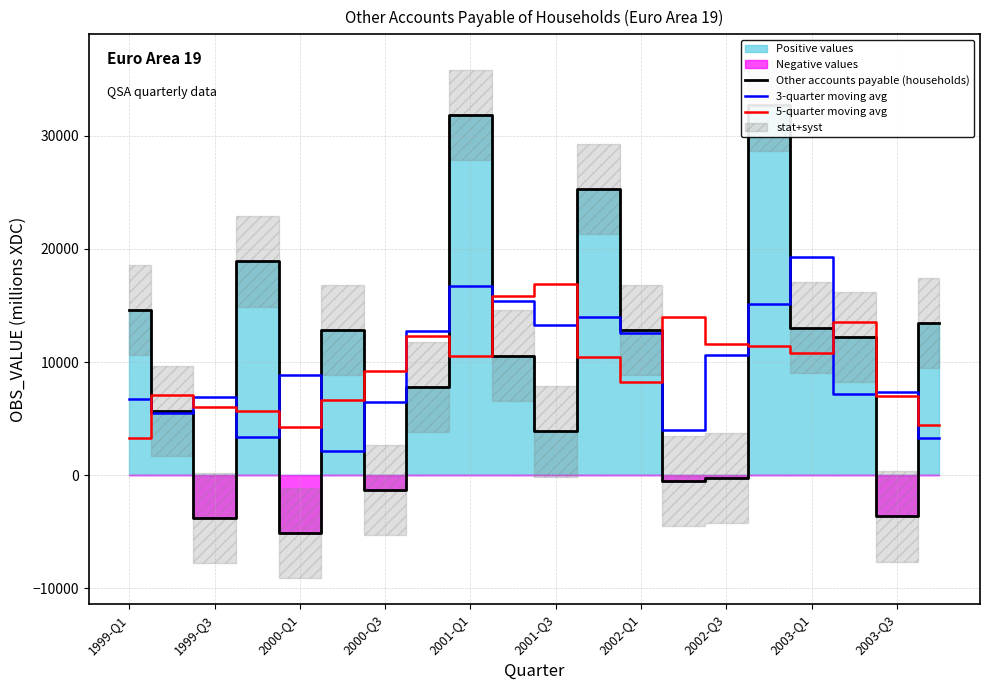

What is the lowest value of the 3-quarter moving avg series?

2137.6